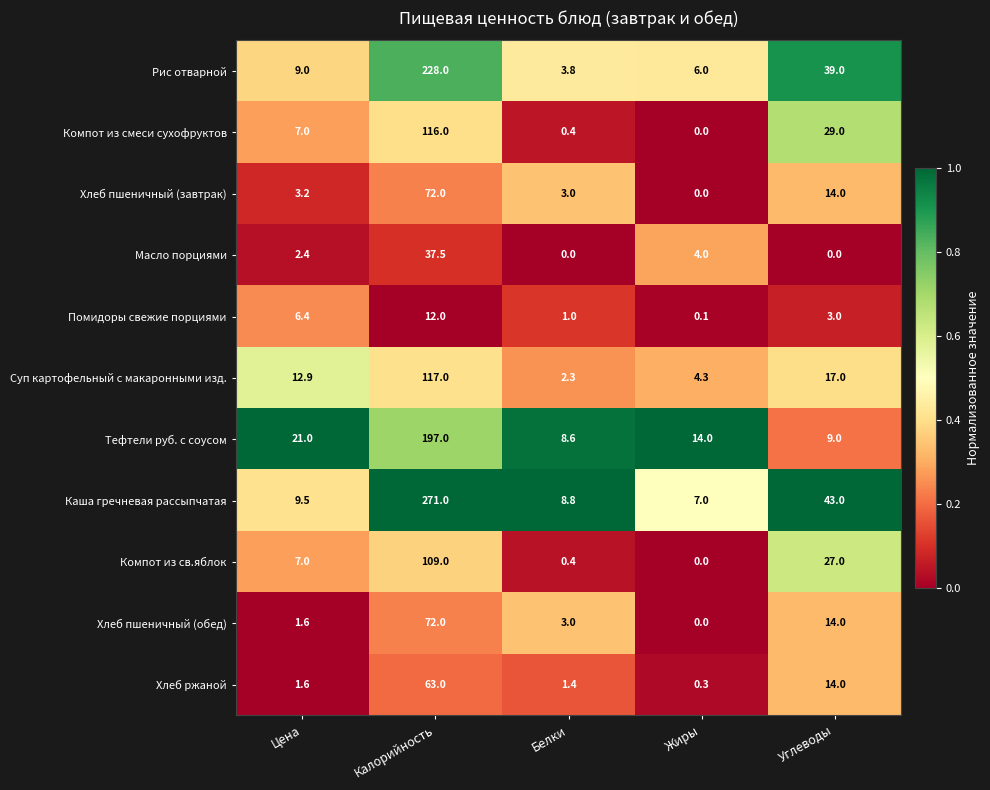

What is the maximum value shown in the chart?

271.0